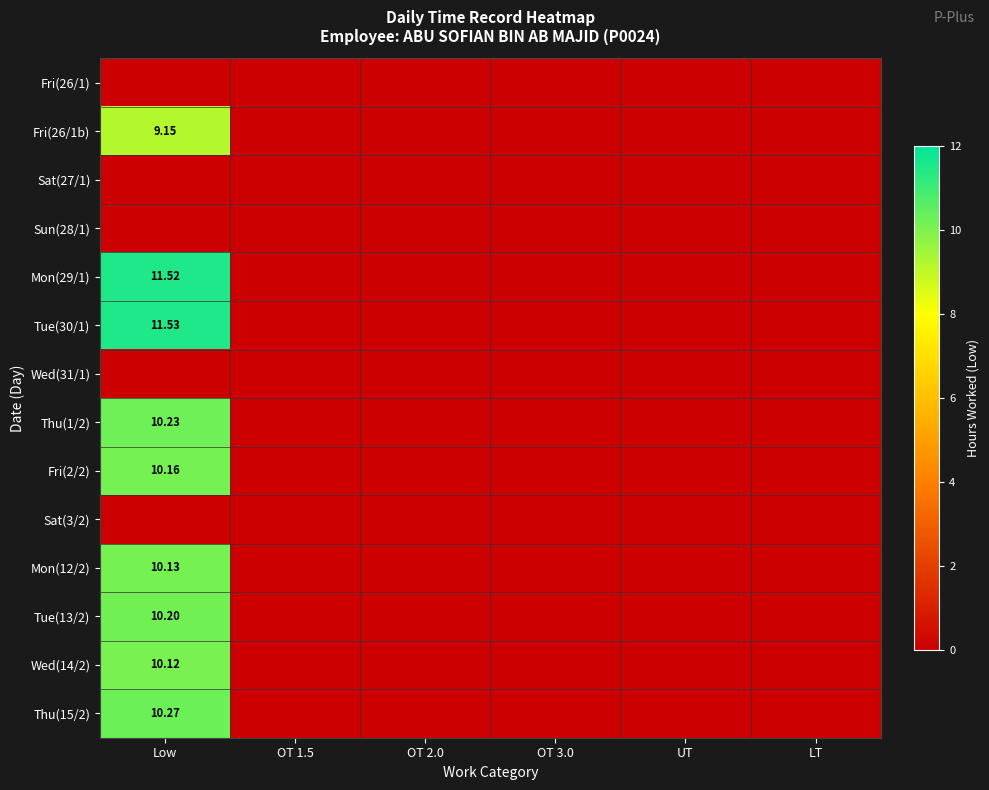

Is the value of Fri(2/2) at Low greater than the value of Tue(13/2) at Low?

No